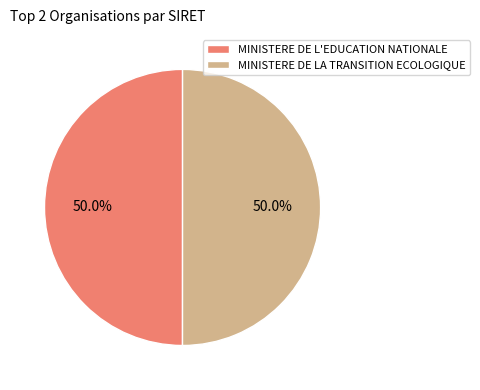

What portion of the pie excludes MINISTERE DE LA TRANSITION ECOLOGIQUE?

50.0%